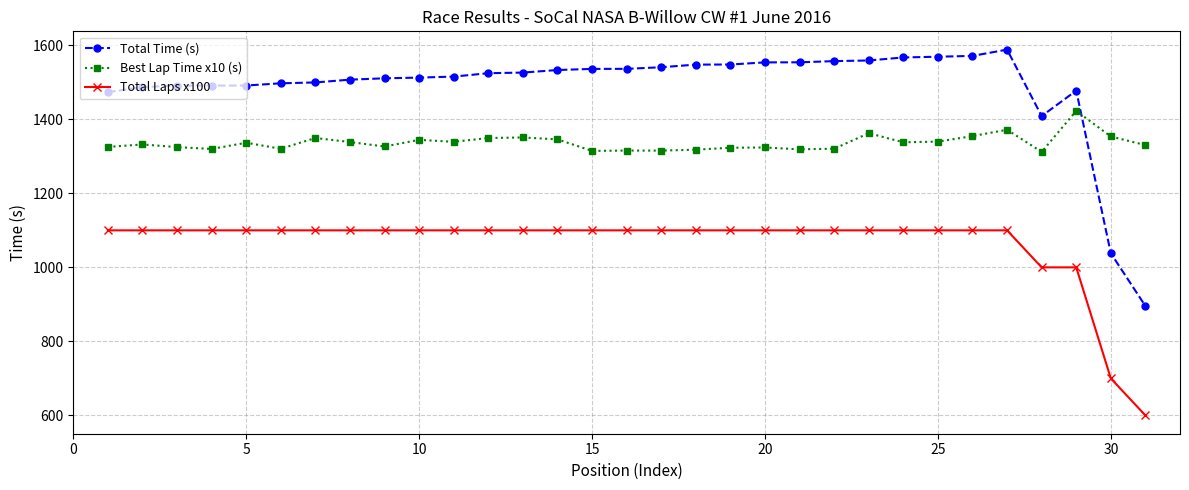

Which series has the widest spread of values?

Total Time (s)